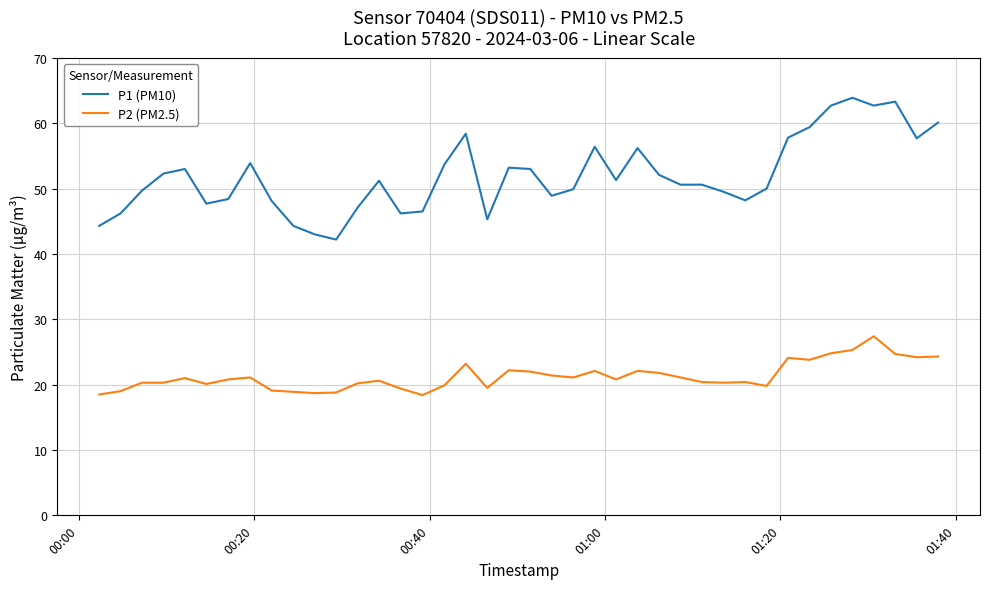

What are all the series names shown in the legend?

P1 (PM10), P2 (PM2.5)